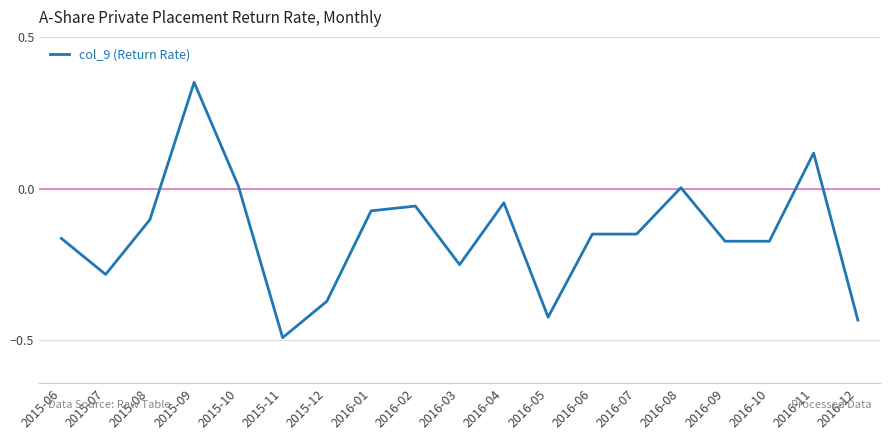

What is the change in value from 2015-09 to 2015-11?

-0.8